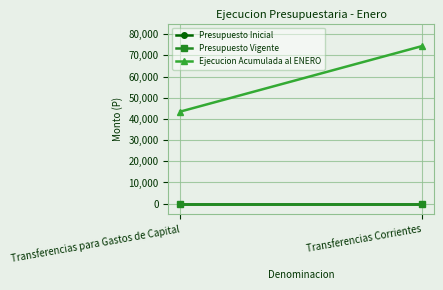

What is the label of the 1st point from the left?

Transferencias para Gastos de Capital